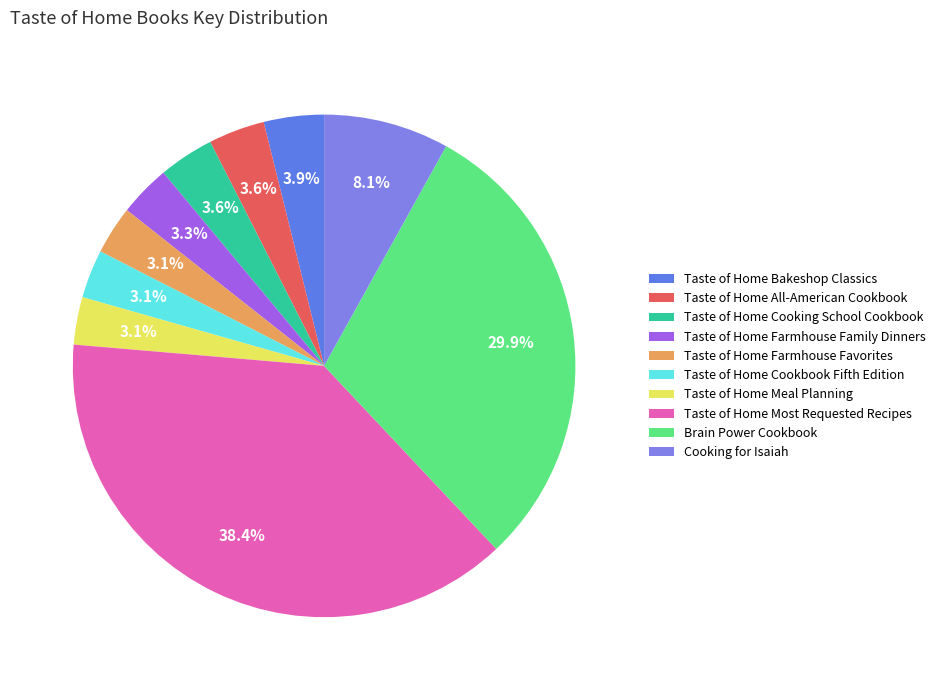

Does Taste of Home Bakeshop Classics represent more than half of the total?

No